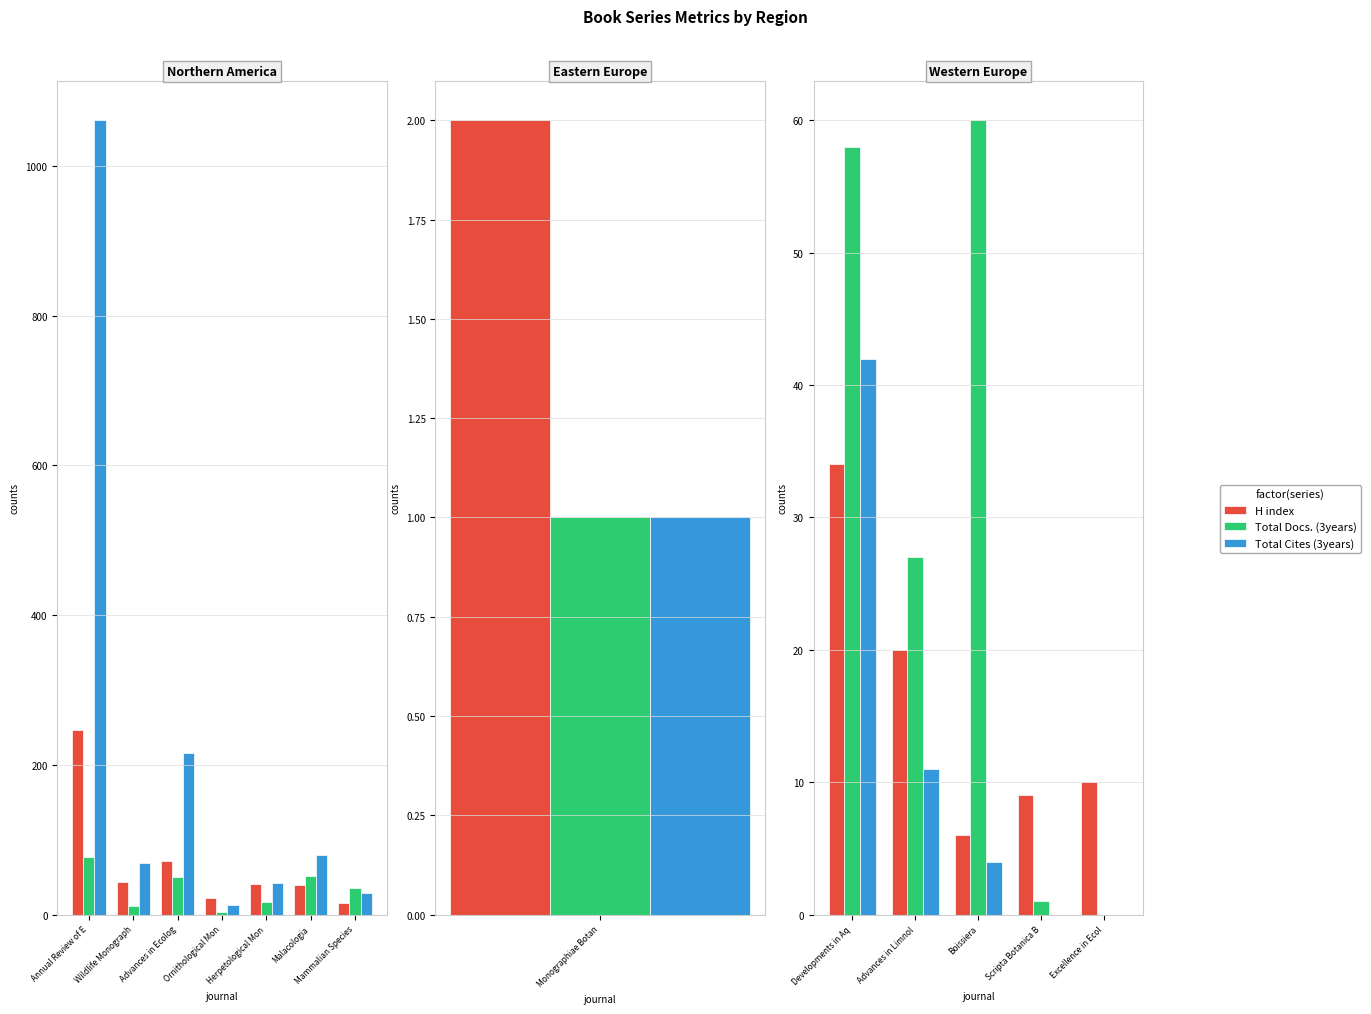

Where does the Total Docs. (3years) series first go above 27?

Developments in Aq